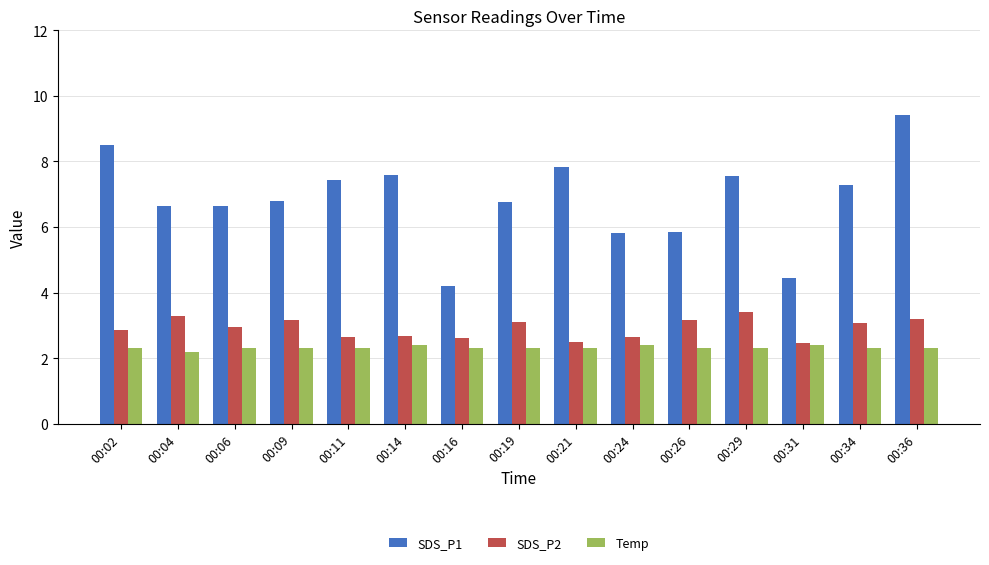

Does the chart contain any negative values?

No